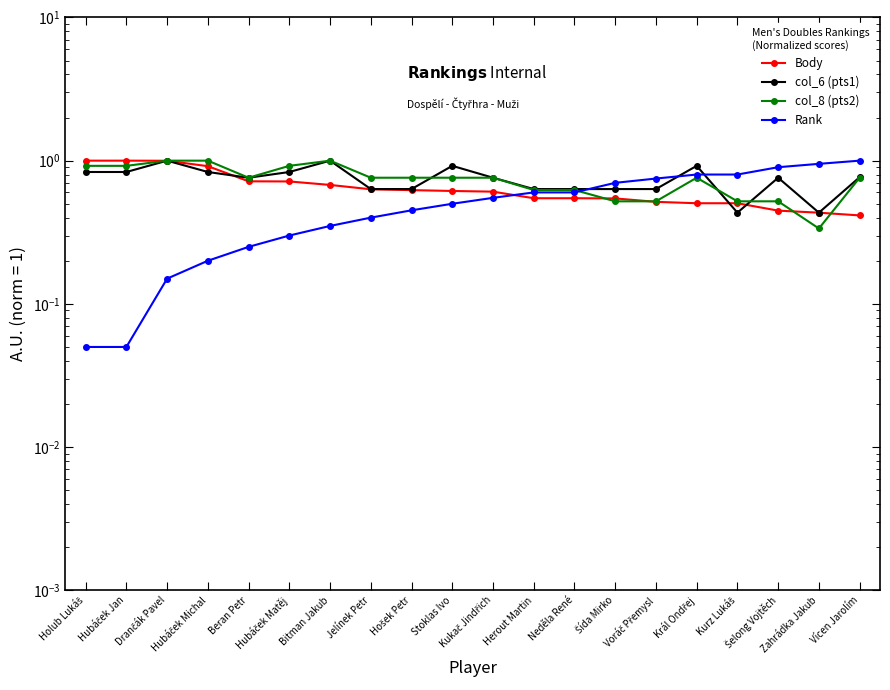

Does the chart display data point markers on the line(s)?

Yes